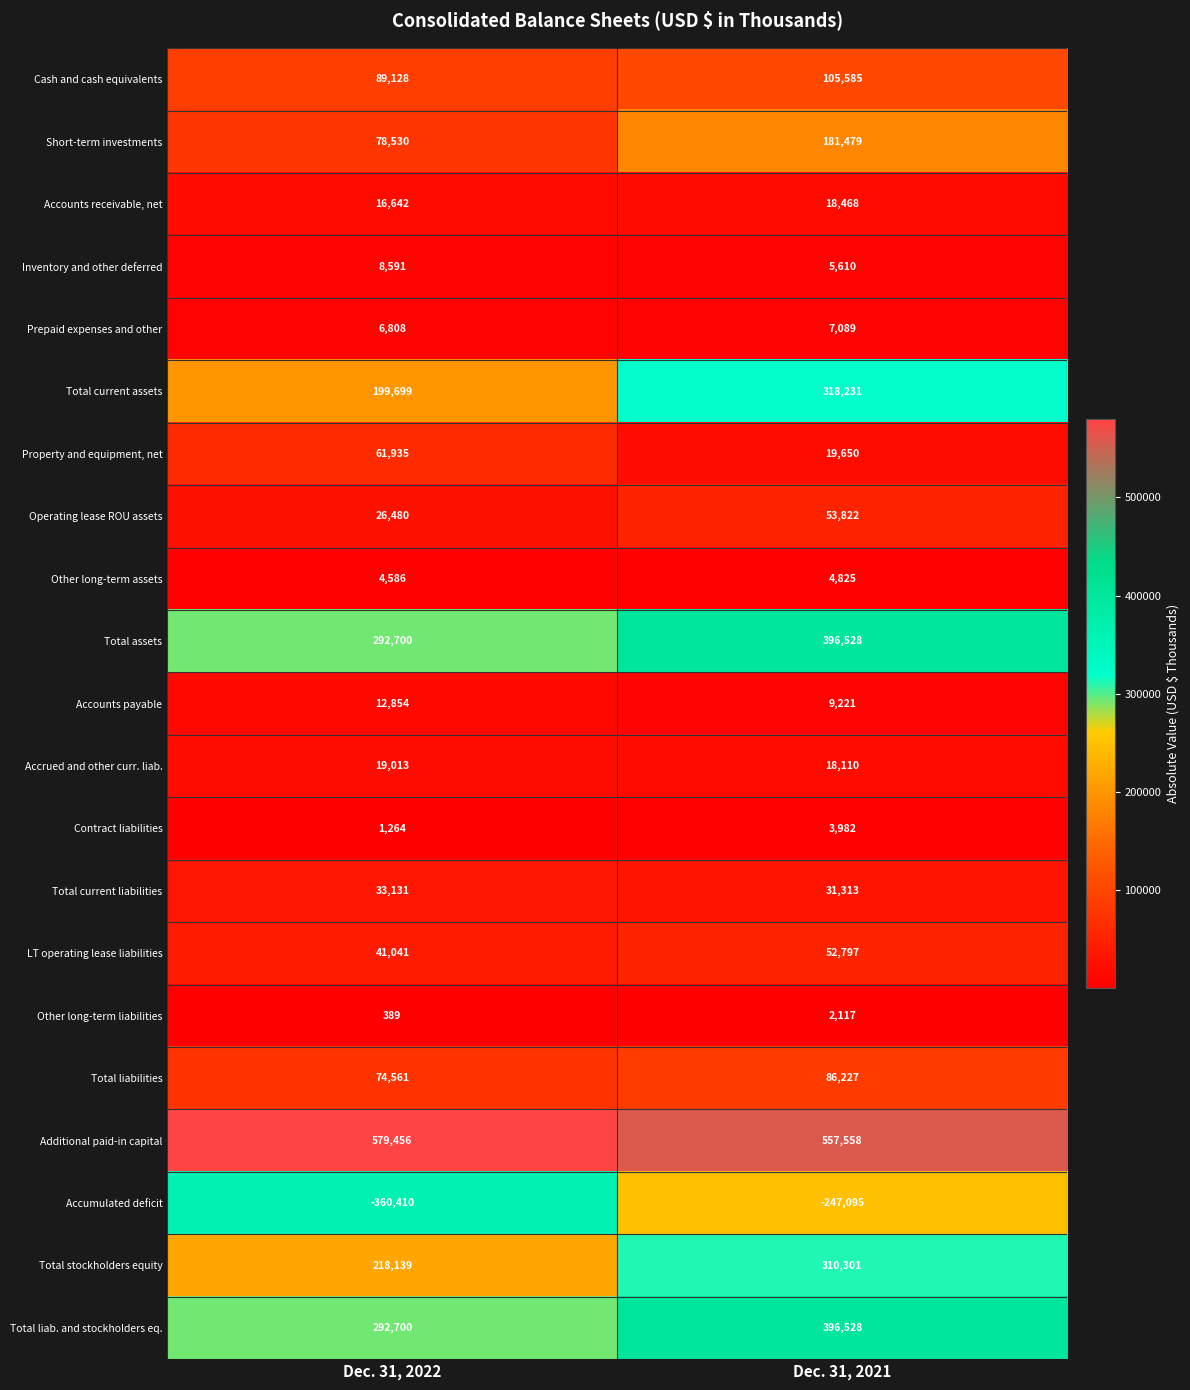

What is the spread (max minus min) of values at Dec. 31, 2021?

804653